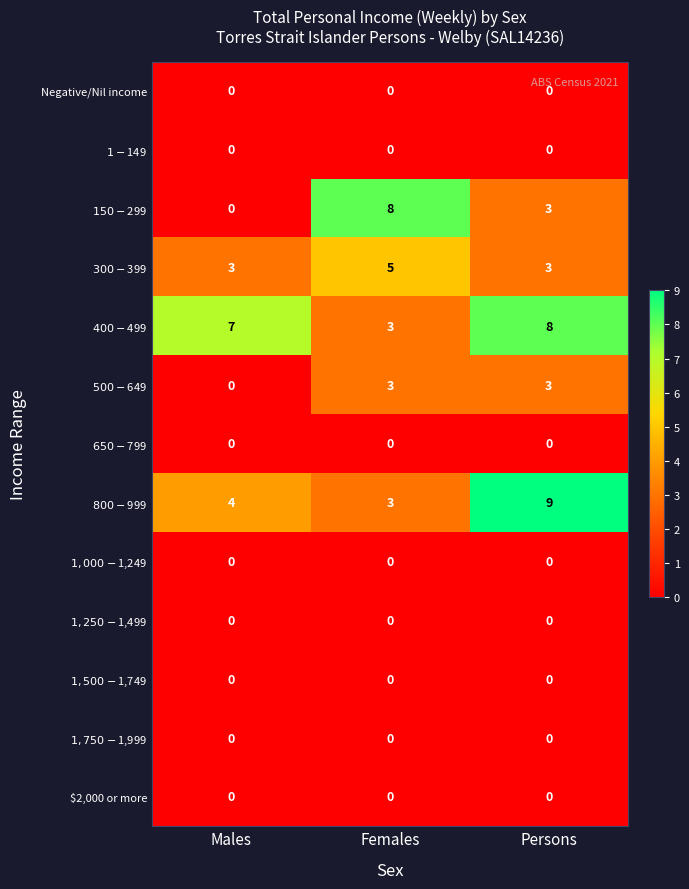

Which category has the highest value across all series?

Persons